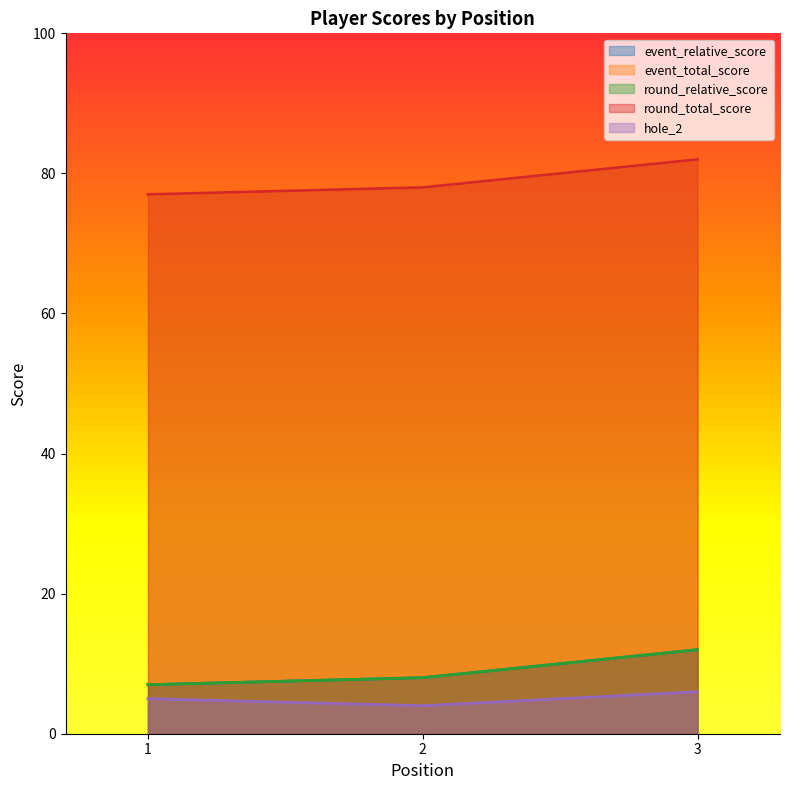

At which category does the chart reach its minimum across all series?

2